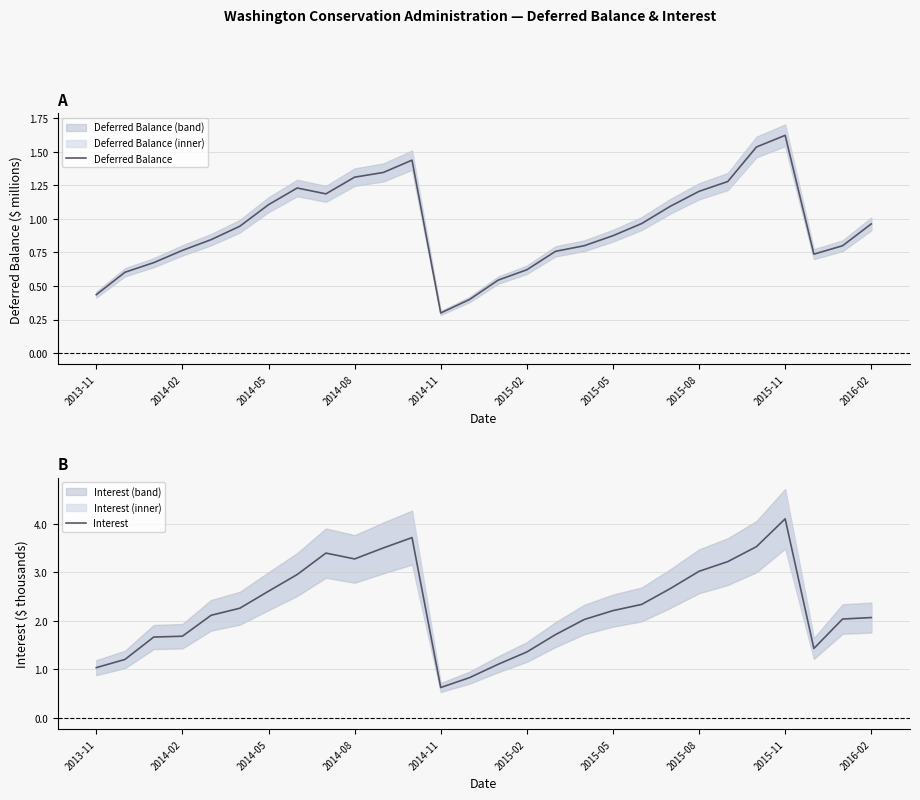

What is the approximate value of Interest at 2014-11?

0.6